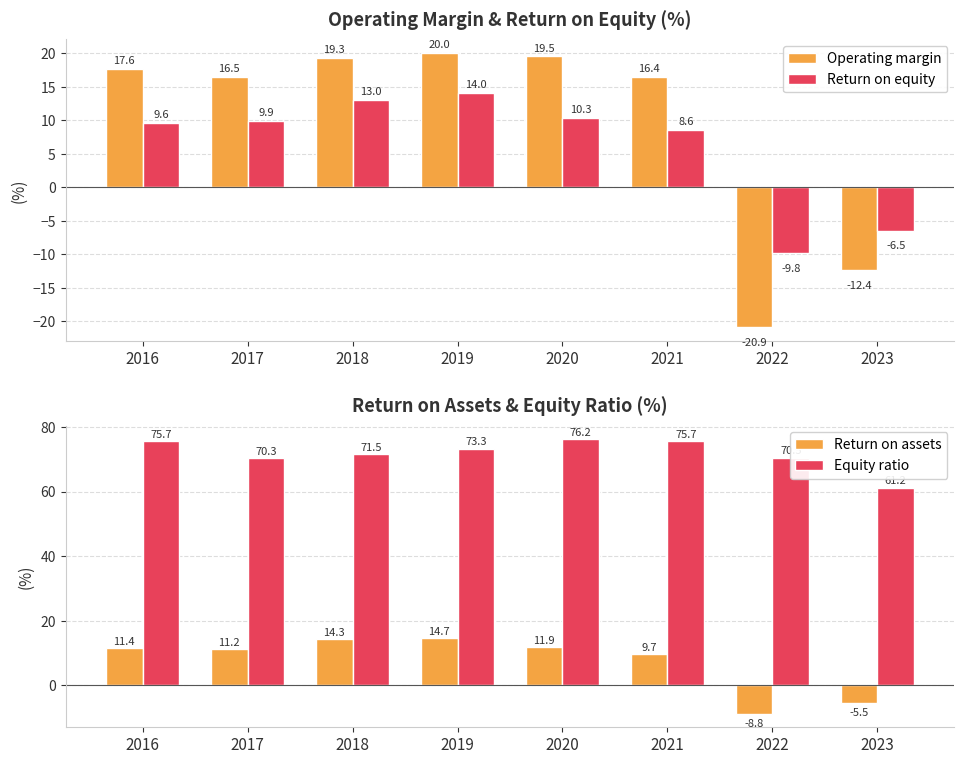

The value of Equity ratio at 2018 is 71.5. True or false?

True